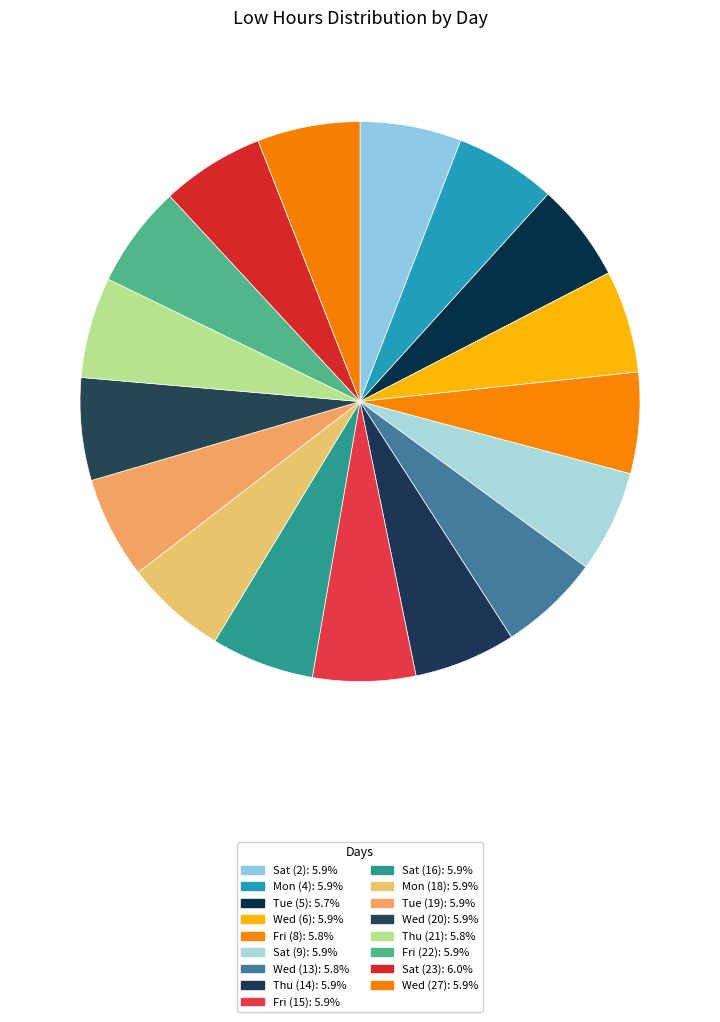

True or false: Fri (22) accounts for 6% of the total.

True